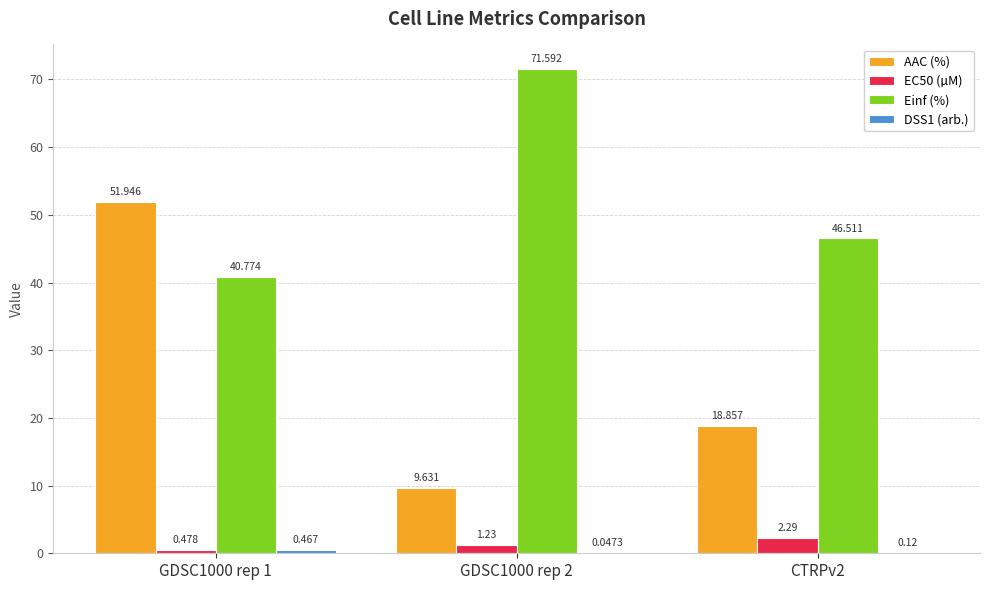

Which series has the largest total across all categories?

Einf (%)